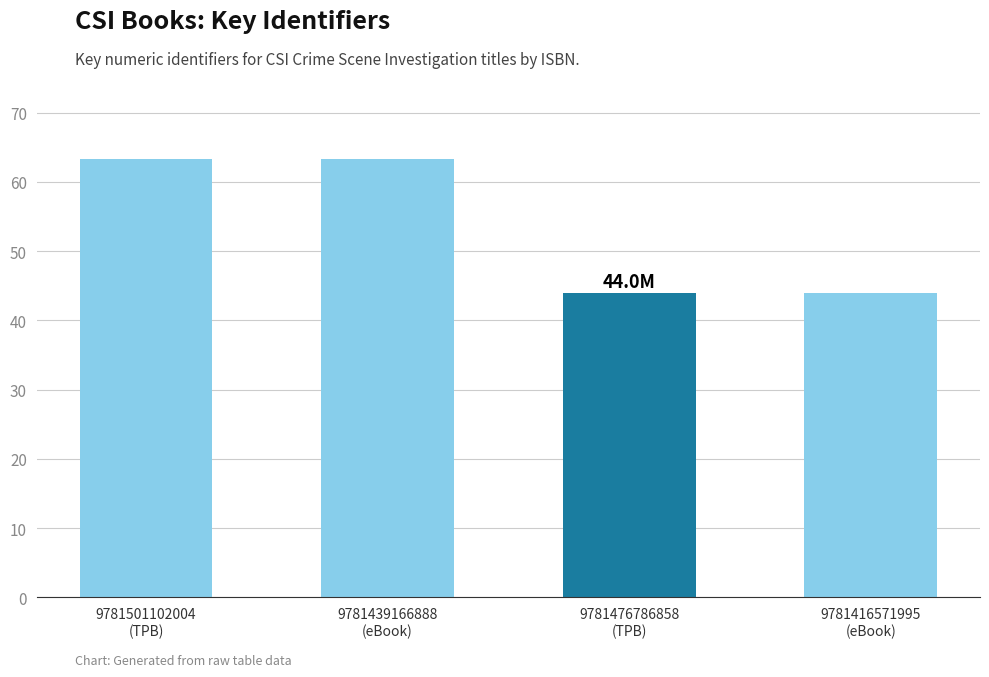

What is the difference between the values at 9781439166888
(eBook) and 9781476786858
(TPB)?

19.3